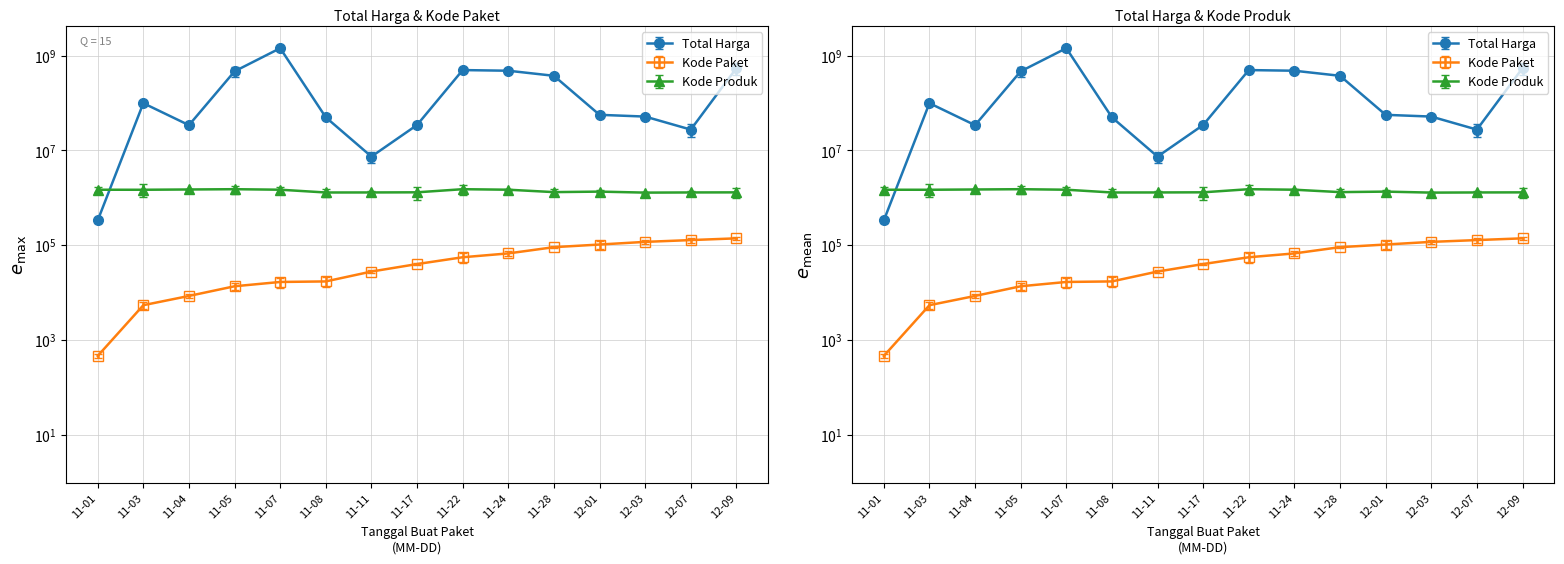

What position from the left is 11-01?

1